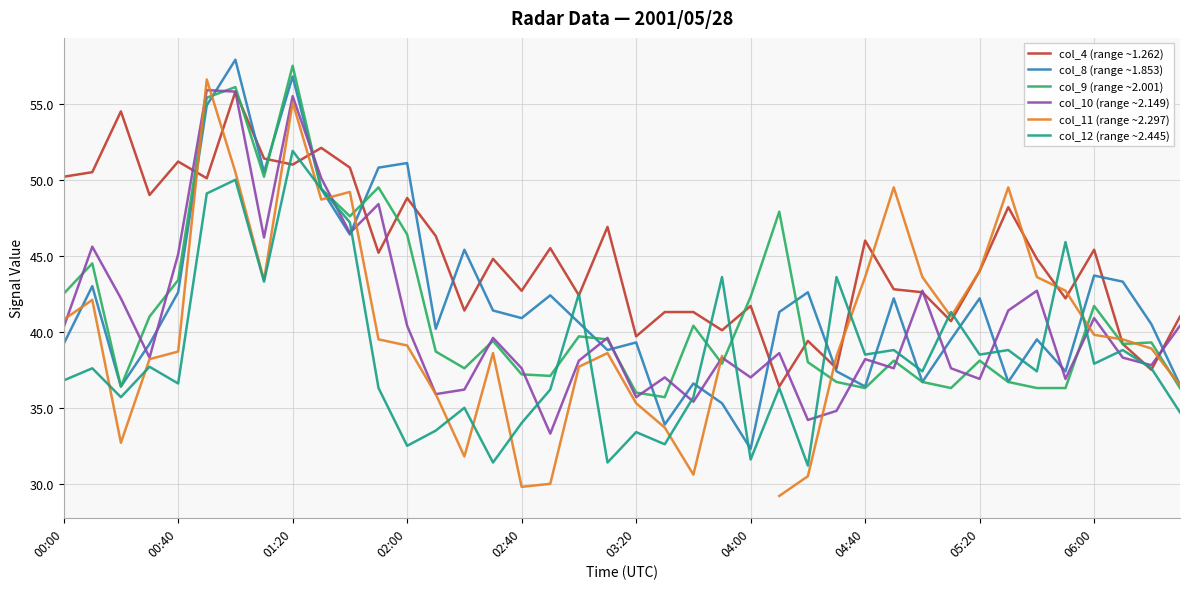

What is the maximum value for col_4 (range ~1.262)?

55.8